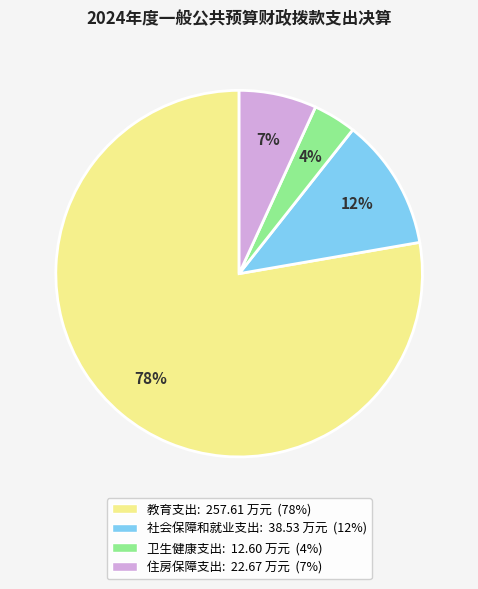

Between 教育支出 and 社会保障和就业支出, which is larger?

教育支出